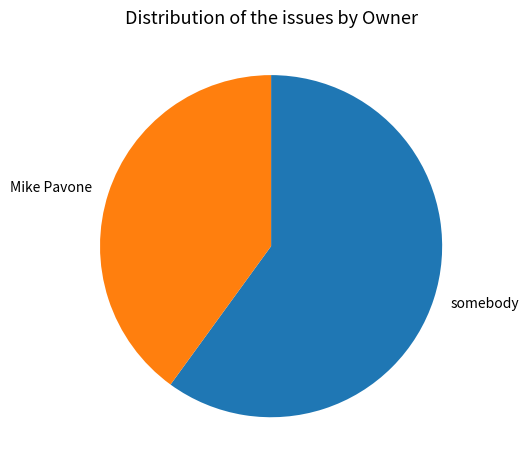

Which slice is the largest?

somebody